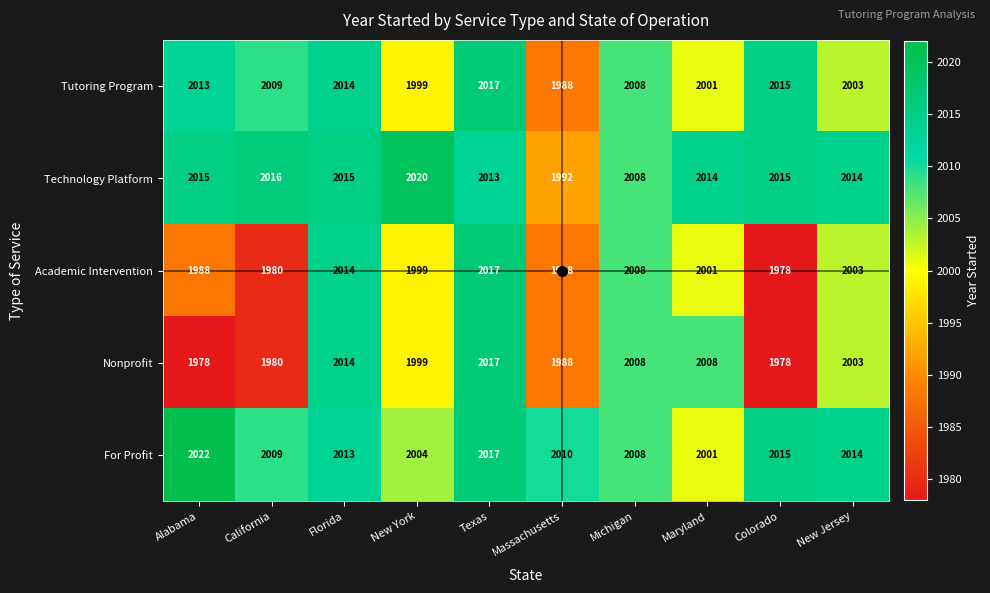

What is the maximum value shown in the chart?

2022